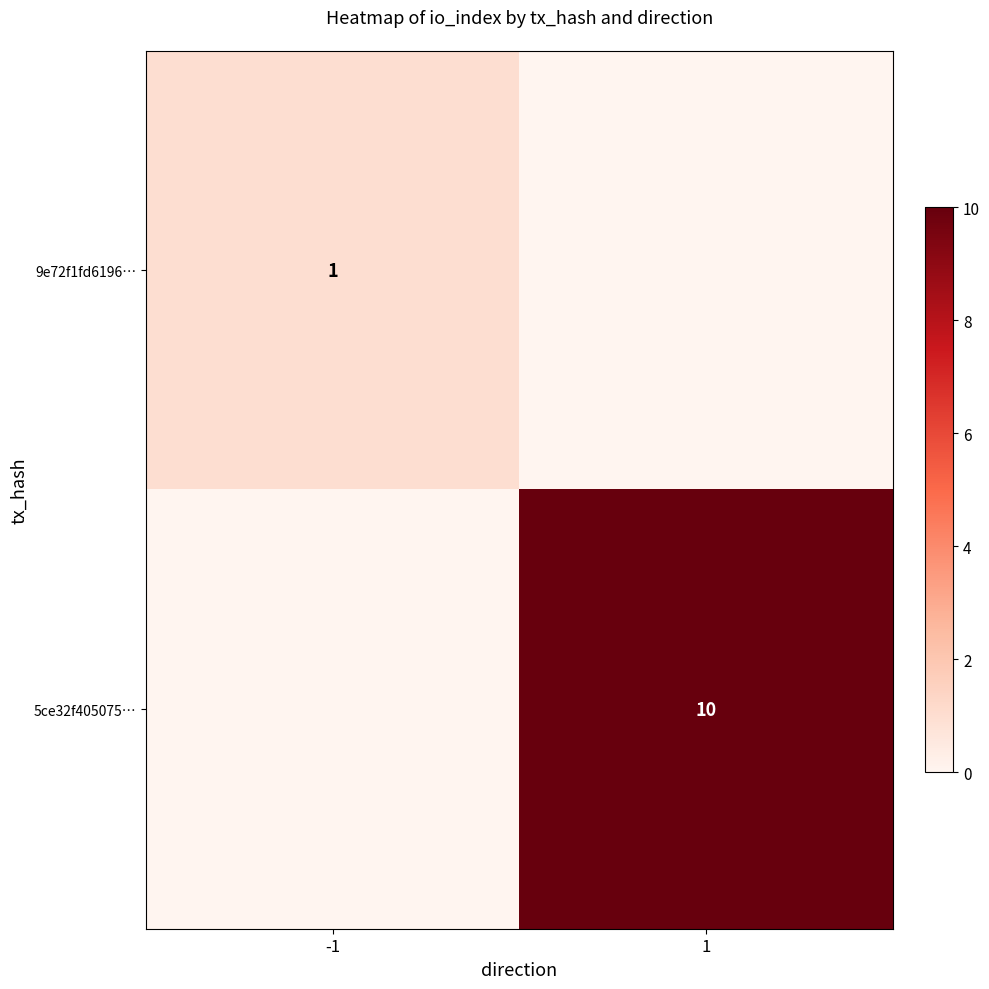

True or false: 5ce32f405075… has a value of 10 at 1.

True